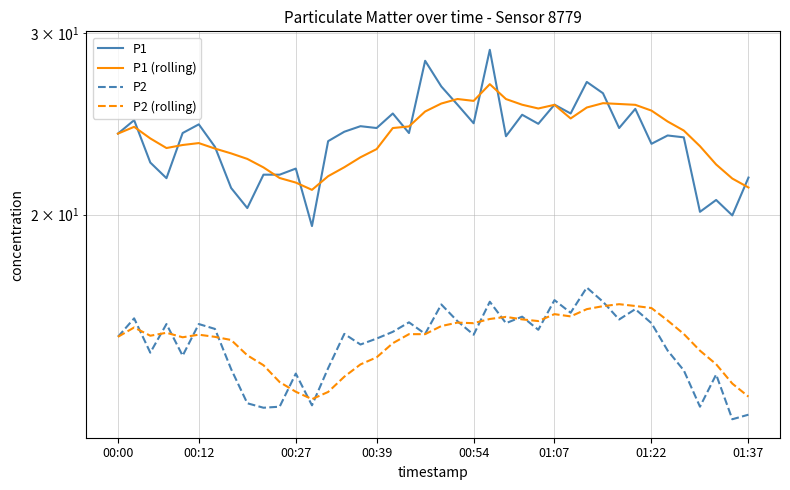

How many values in the P1 (rolling) series are below 24?

20